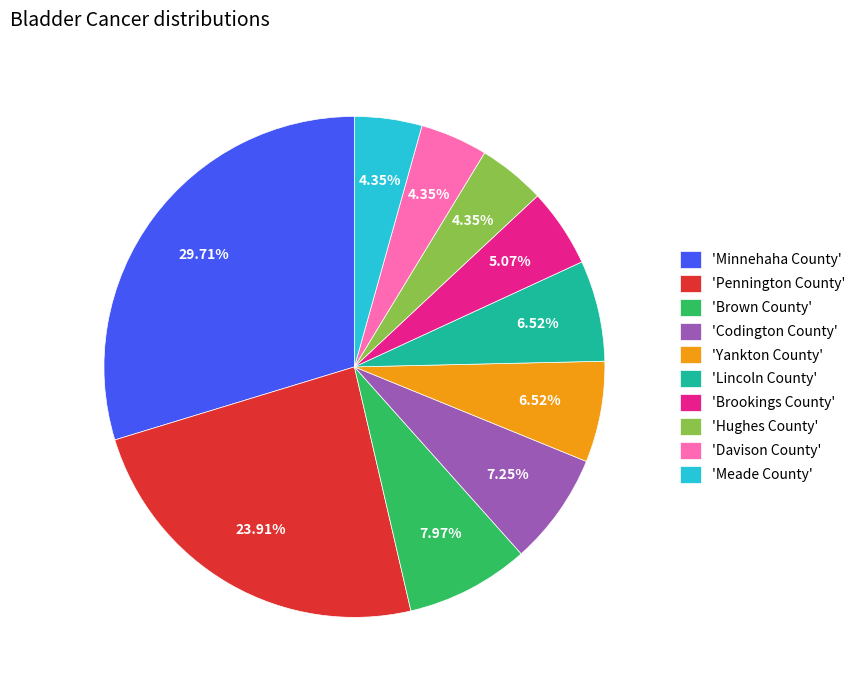

Is there any slice that represents more than half of the pie?

No